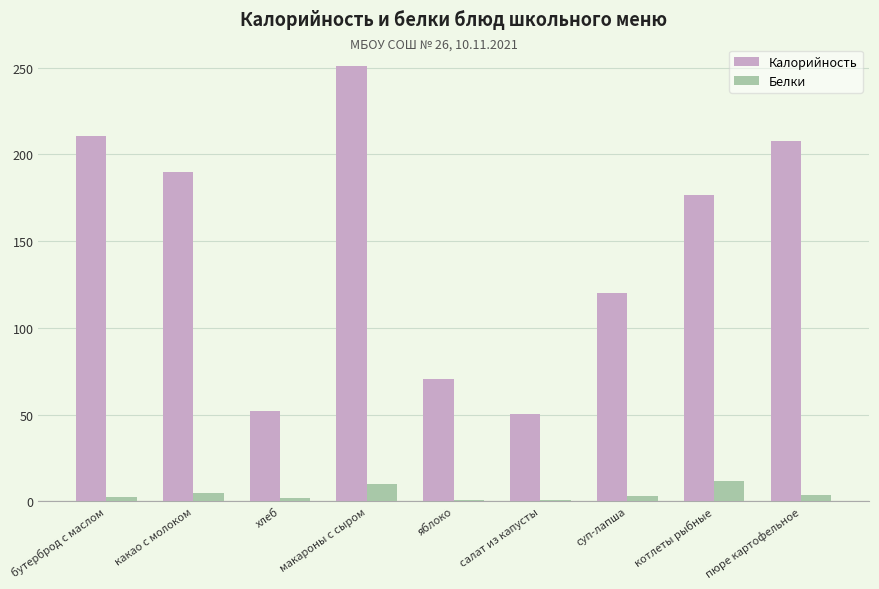

The value of Белки at котлеты рыбные is 11.7. True or false?

True